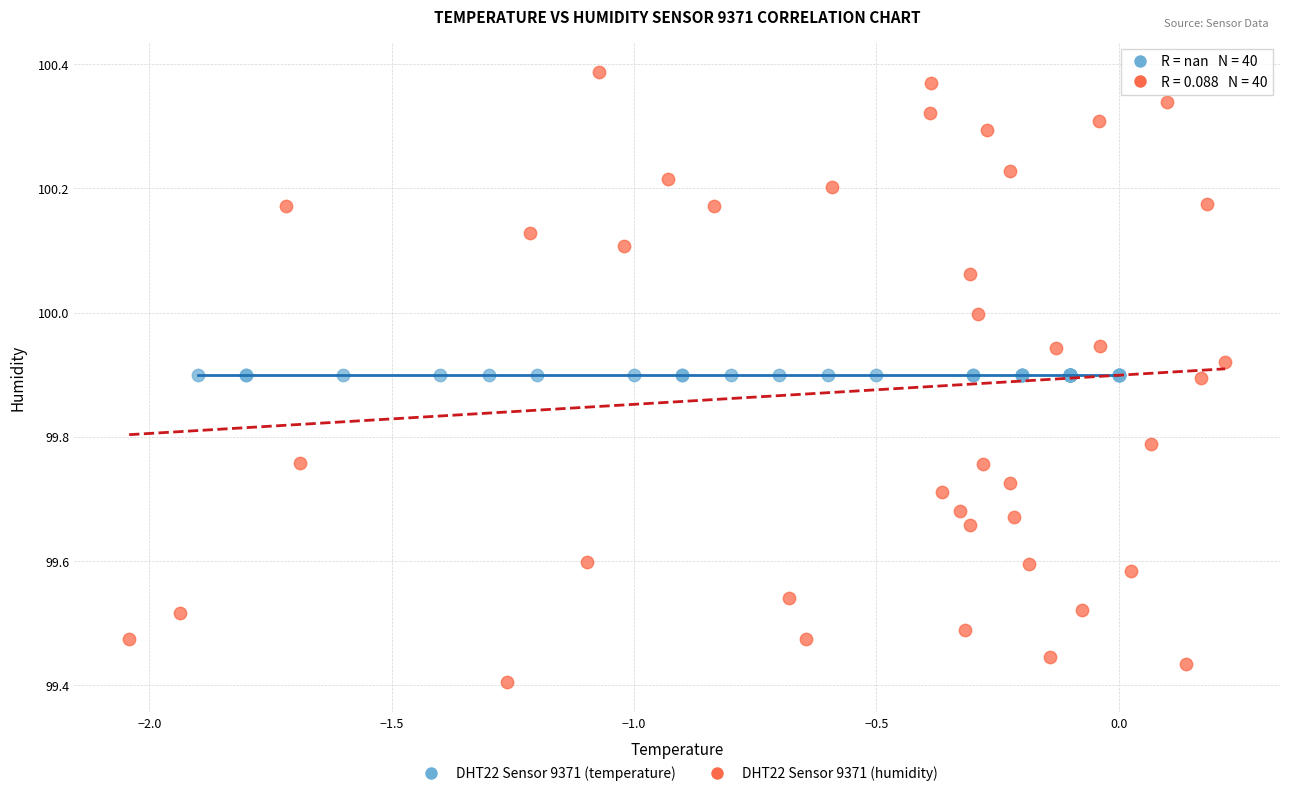

Which series reaches the minimum Y coordinate?

DHT22 Sensor 9371 (humidity)